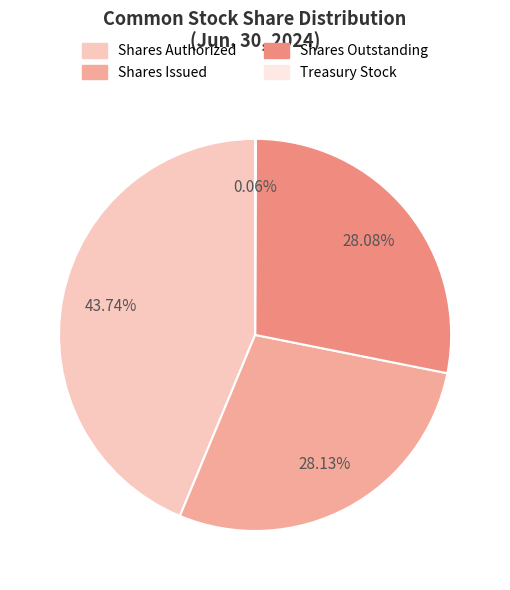

Which category has the smallest portion of the pie?

Treasury stock, shares